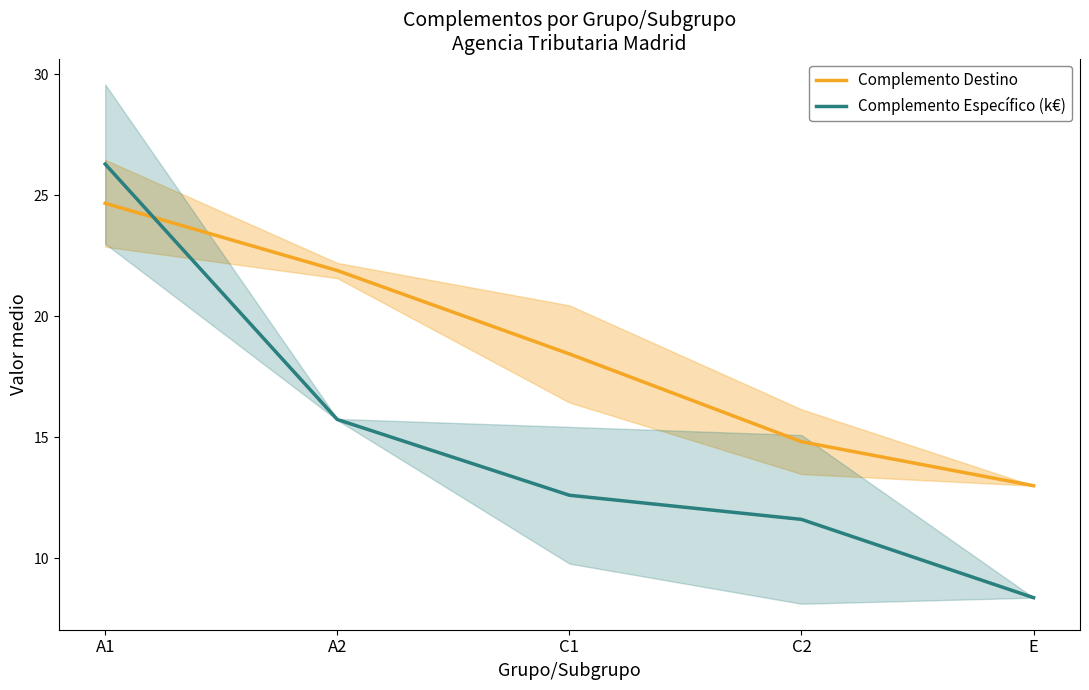

Rank the series by their average value, from highest to lowest.

Complemento Destino, Complemento Específico (k€)